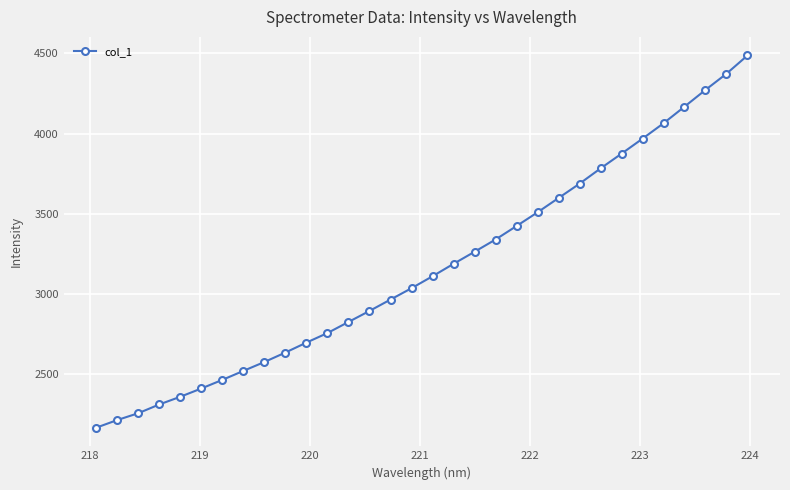

What is the value of the 9th point from the left?

2574.7